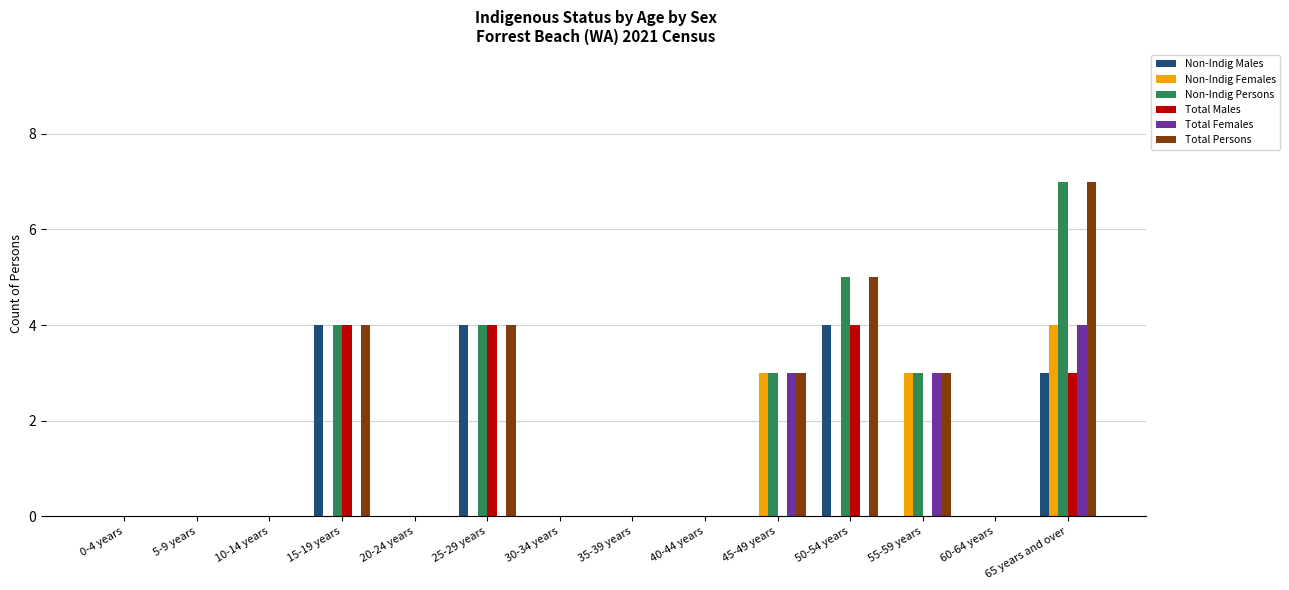

At which category is the sum across all series the highest?

65 years and over